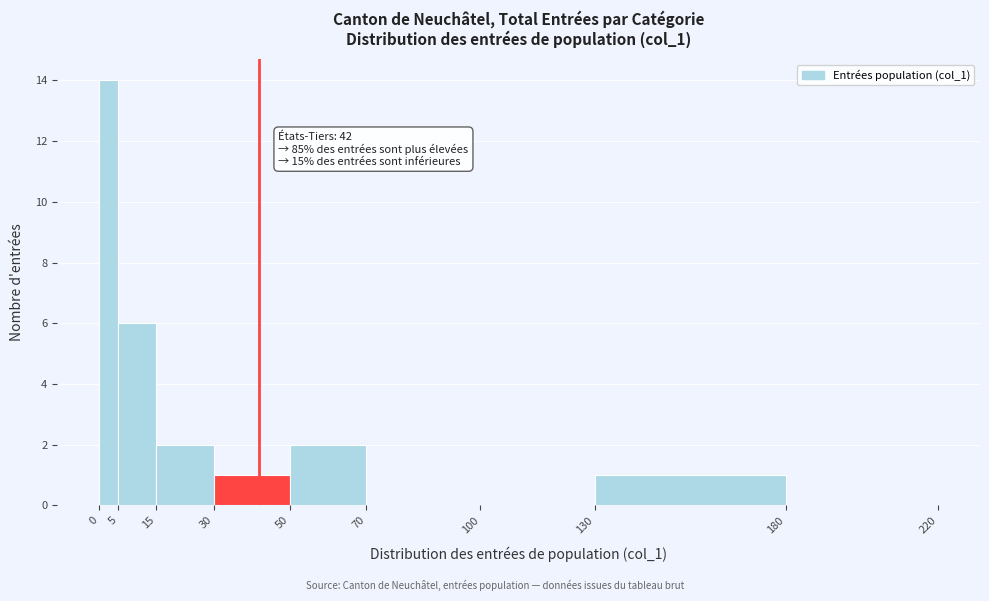

Which range on the x-axis has the tallest bar?

0 to 5